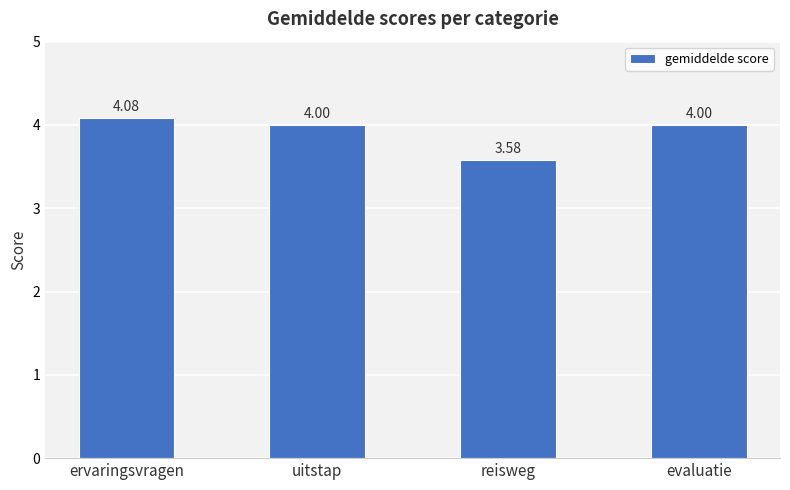

What is the average value?

3.9